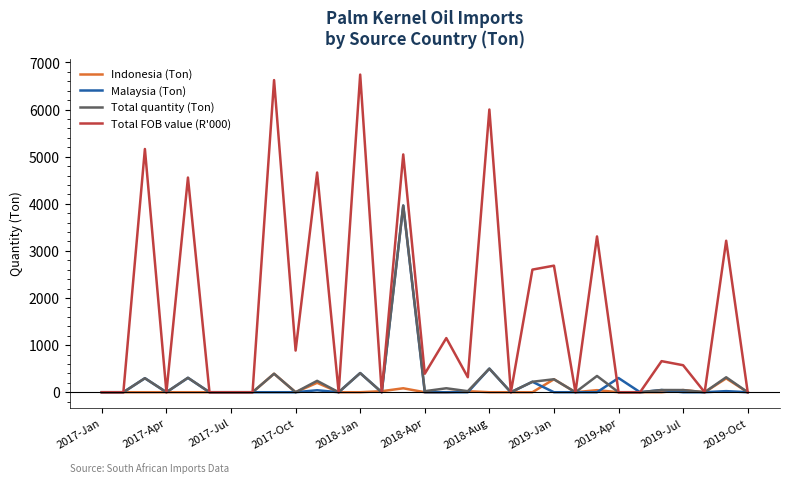

Which series has the largest range (max minus min)?

Total FOB value (R'000)